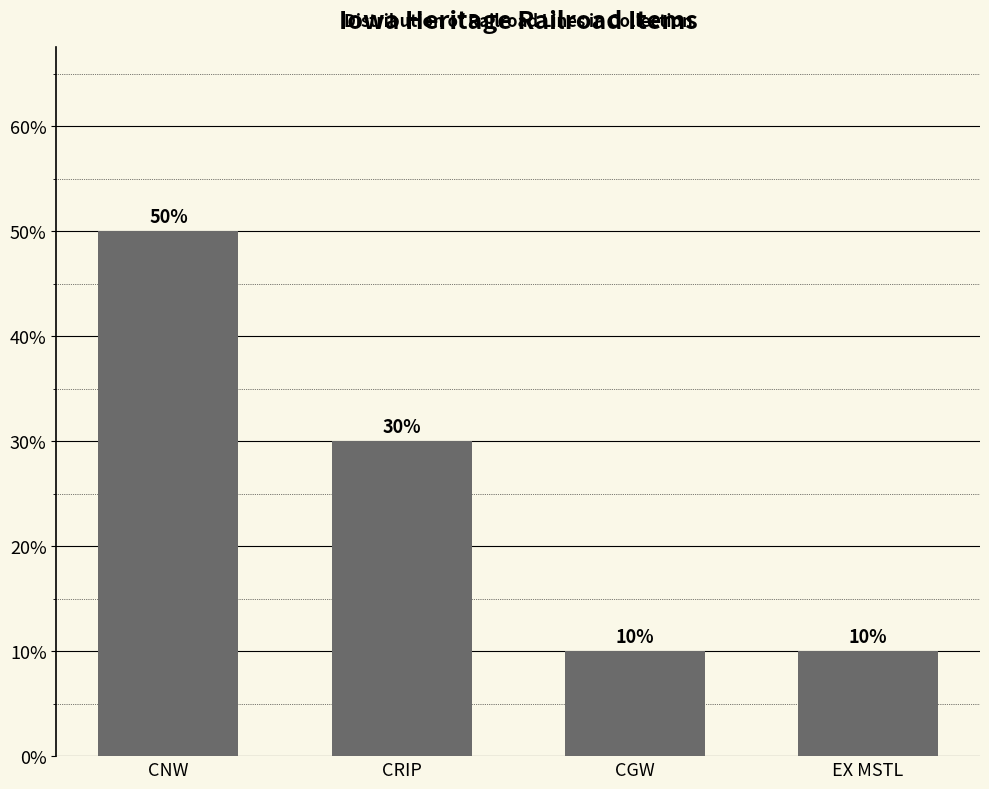

Reading left to right, list all the values displayed in this chart.

CNW=50	CRIP=30	CGW=10	EX MSTL=10